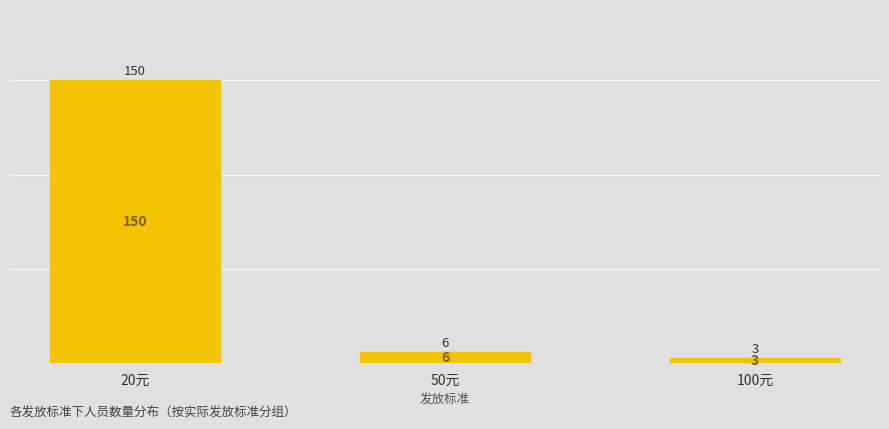

What position from the right is 20元?

3